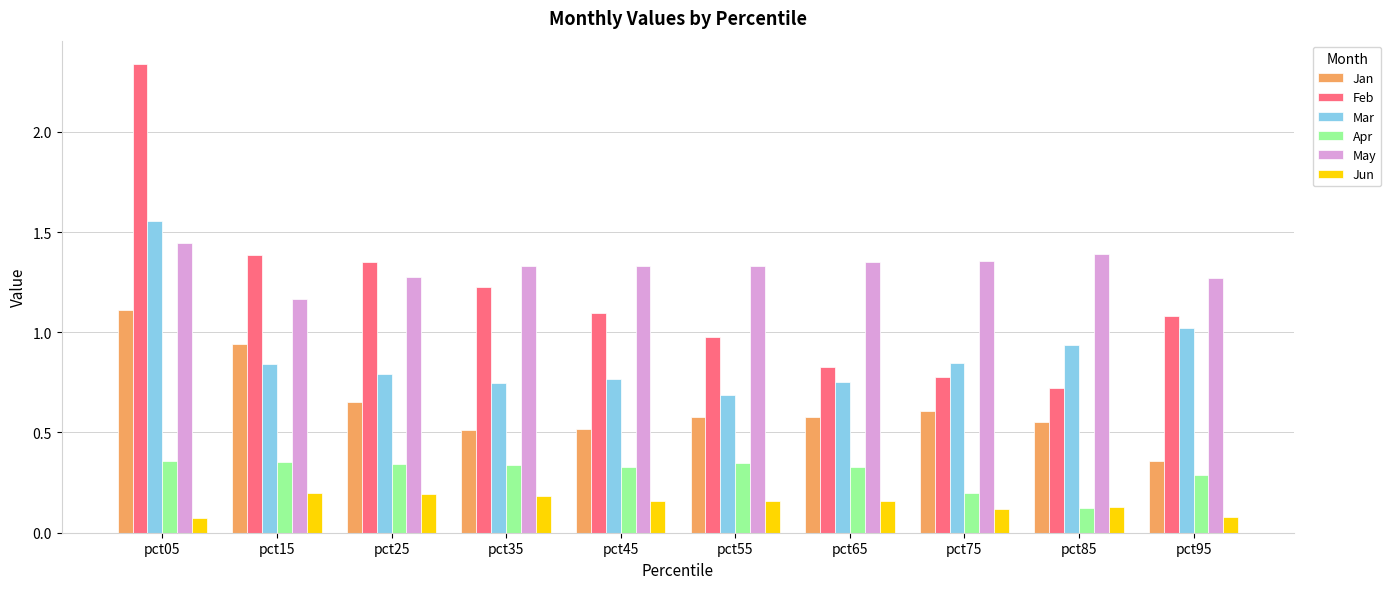

How many groups of bars are there?

10